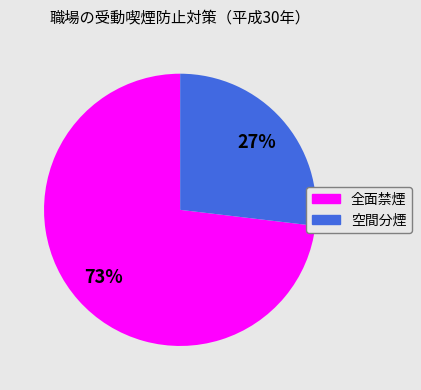

The 空間分煙 slice represents 27% of the pie. True or false?

True